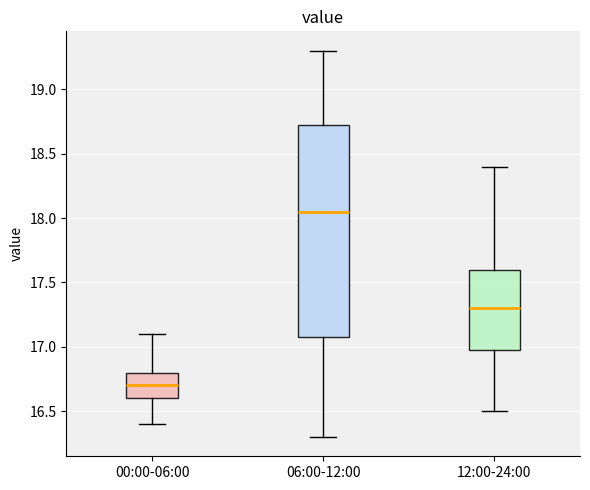

Reading left to right, transcribe this box plot: for each box, give where its median line is, the range the box spans, and where its two whiskers end, as read against the y-axis. The values are not printed on the chart, so give them approximately, as read against the axis.

00:00-06:00: median 16.70, box 16.60 to 16.80, whiskers 16.40 to 17.10
06:00-12:00: median 18.05, box 17.10 to 18.75, whiskers 16.30 to 19.30
12:00-24:00: median 17.30, box 17.00 to 17.60, whiskers 16.50 to 18.40